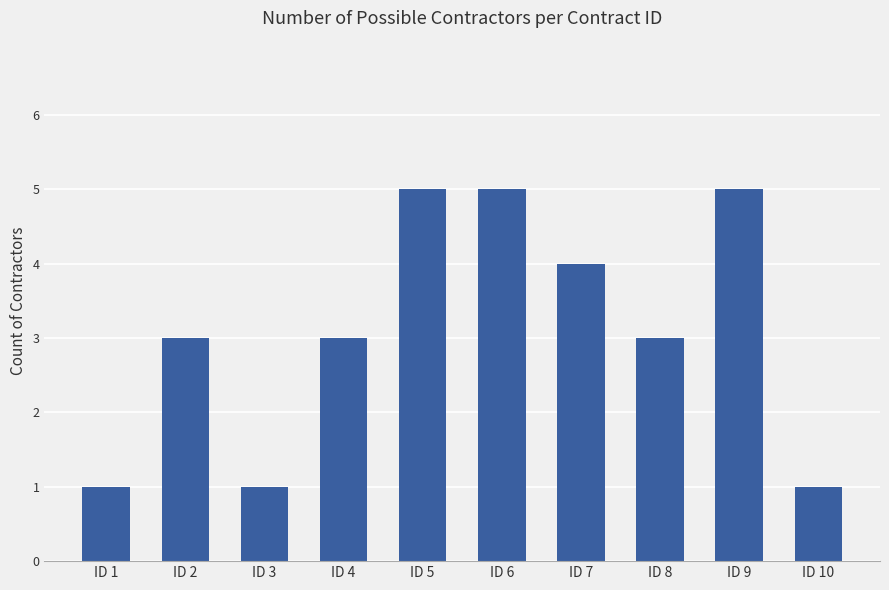

What is the sum of all values?

31